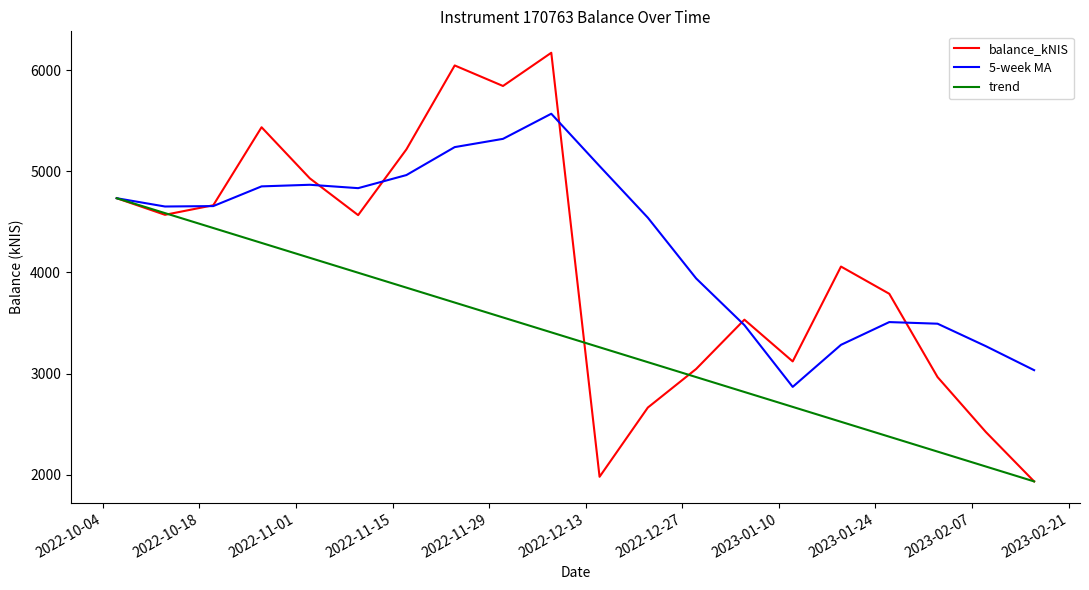

Which series has the largest range (max minus min)?

balance_kNIS